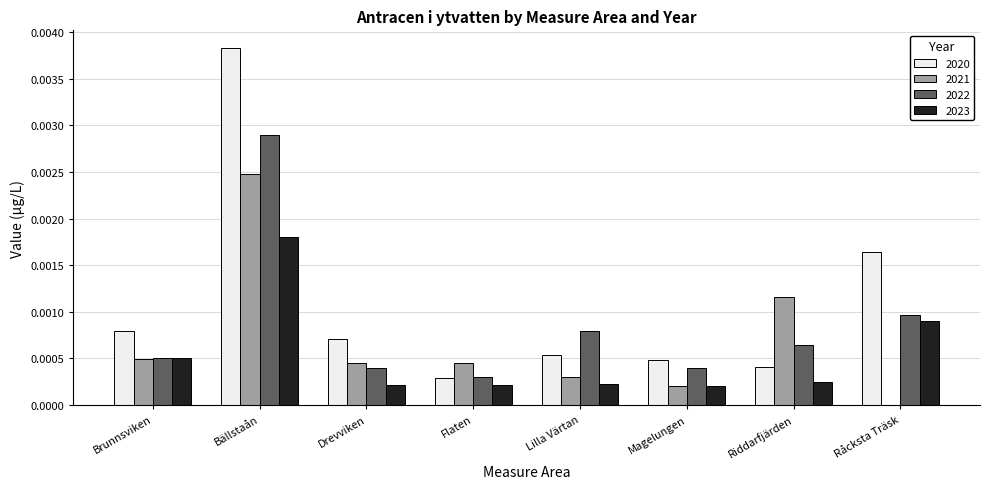

Is it true that 2021 equals 0.0 at Lilla Värtan?

True